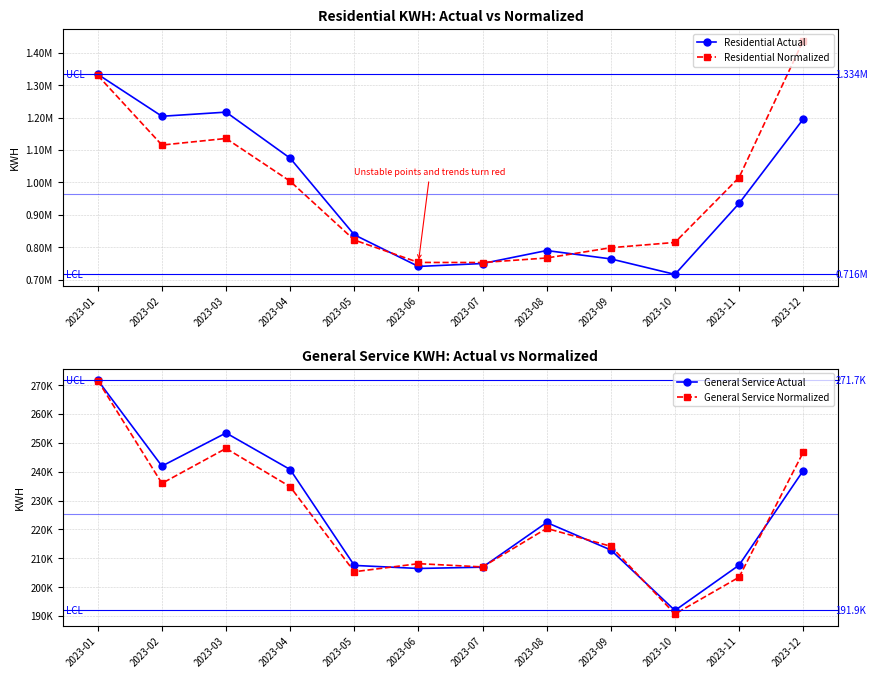

Reading right to left, what are all the values shown in this chart?

Residential Actual: 2023-12=1195703.2	2023-11=935372.5	2023-10=716229.7	2023-09=764038.3	2023-08=789873.0	2023-07=749808.9	2023-06=740767.3	2023-05=838495.2	2023-04=1074916.5	2023-03=1217216.7	2023-02=1204450.0	2023-01=1333954.9
Residential Normalized: 2023-12=1437810.1	2023-11=1015347.4	2023-10=814890.7	2023-09=798615.6	2023-08=766886.1	2023-07=752894.7	2023-06=753135.5	2023-05=822358.5	2023-04=1003767.9	2023-03=1135888.7	2023-02=1115575.4	2023-01=1330449.2
General Service Actual: 2023-12=240368.9	2023-11=207630.2	2023-10=191925.4	2023-09=212881.8	2023-08=222414.3	2023-07=206929.9	2023-06=206480.0	2023-05=207540.4	2023-04=240766.0	2023-03=253444.9	2023-02=241967.7	2023-01=271704.7
General Service Normalized: 2023-12=246734.8	2023-11=203453.3	2023-10=190710.5	2023-09=214169.8	2023-08=220376.8	2023-07=207019.0	2023-06=208144.4	2023-05=205348.1	2023-04=234809.1	2023-03=248089.7	2023-02=235979.8	2023-01=271610.3